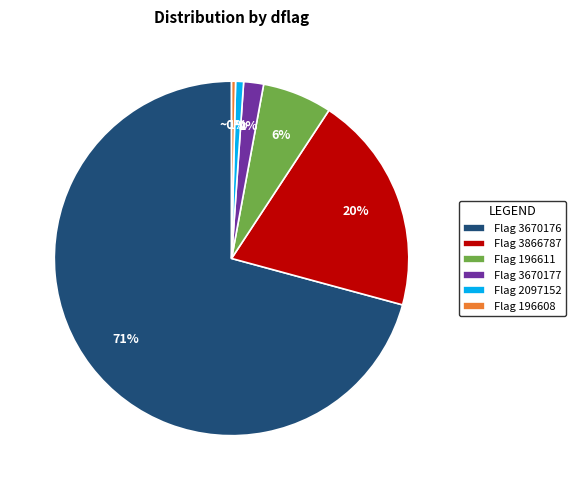

Which slice is the largest?

Flag 3670176